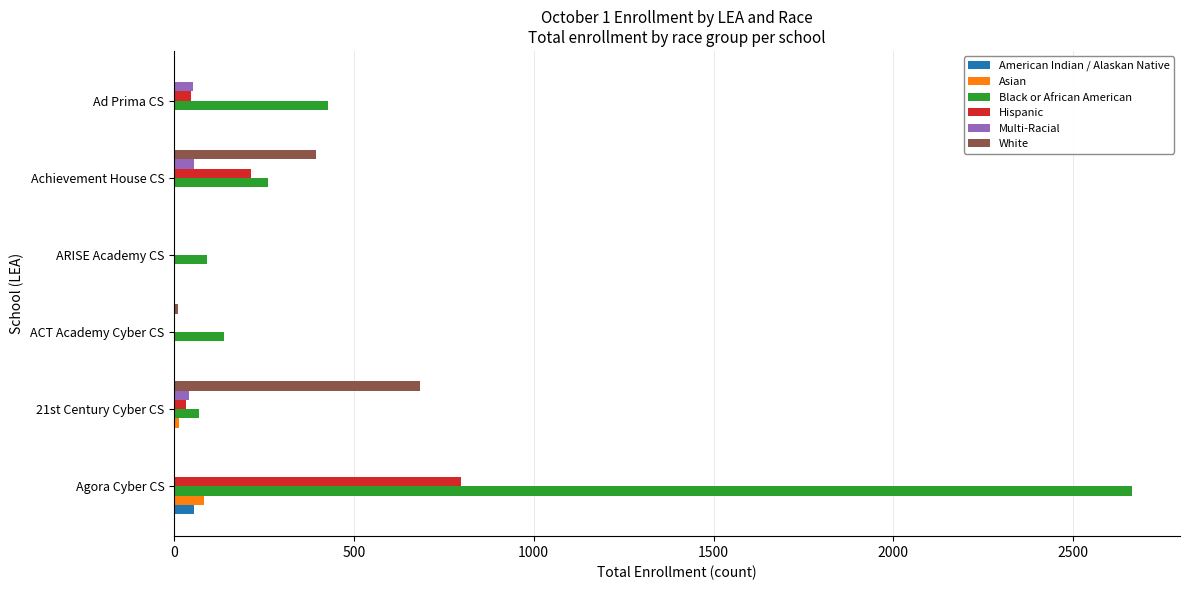

Is it true that Hispanic equals 213 at Achievement House CS?

True